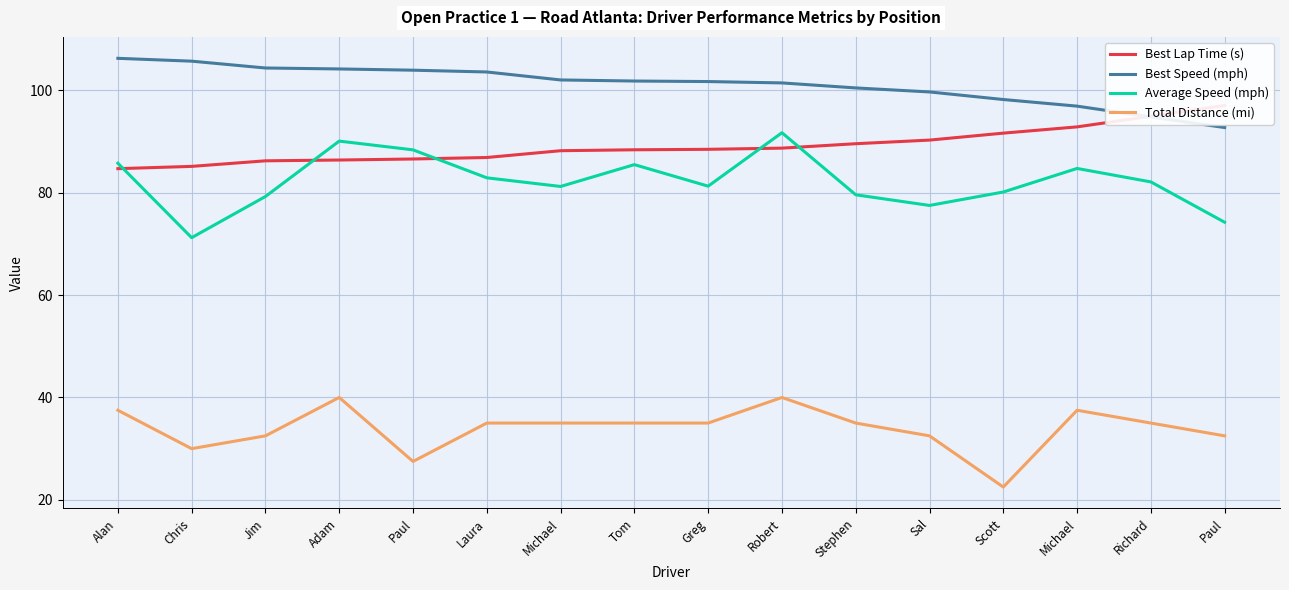

How many categories are shown in the chart?

16